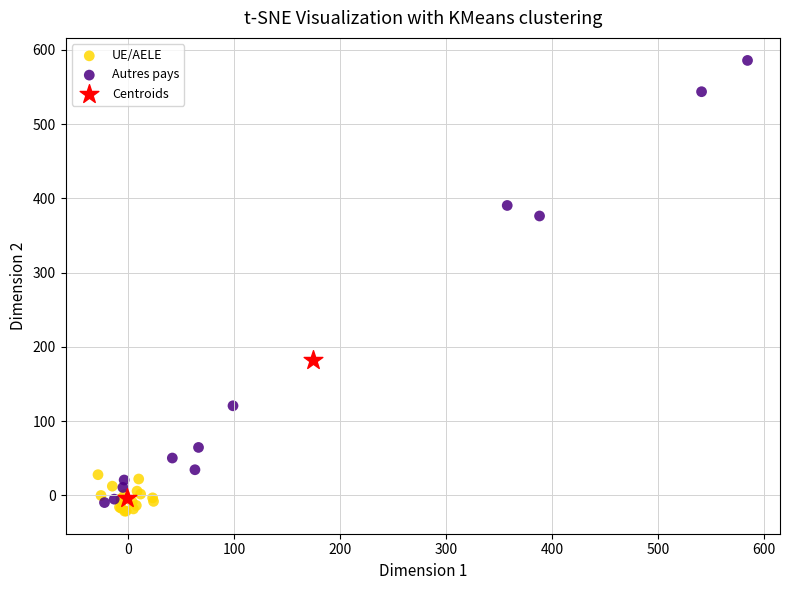

What are all the series names shown in the legend?

UE/AELE, Autres pays, Centroids